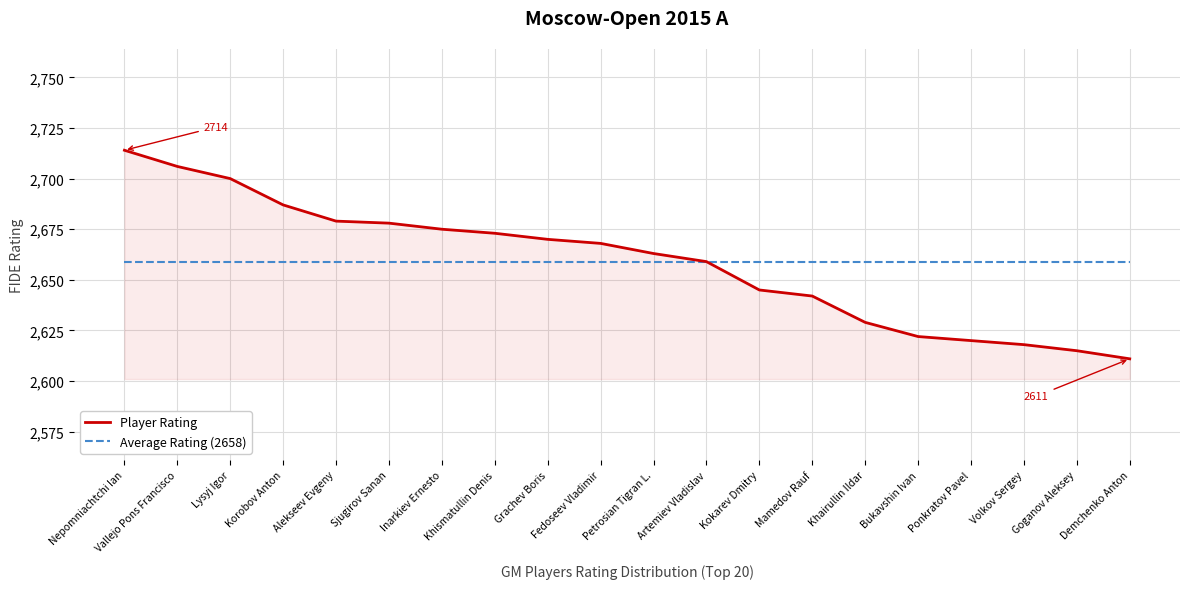

Is it true that Player Rating equals 2670.0 at Grachev Boris?

True